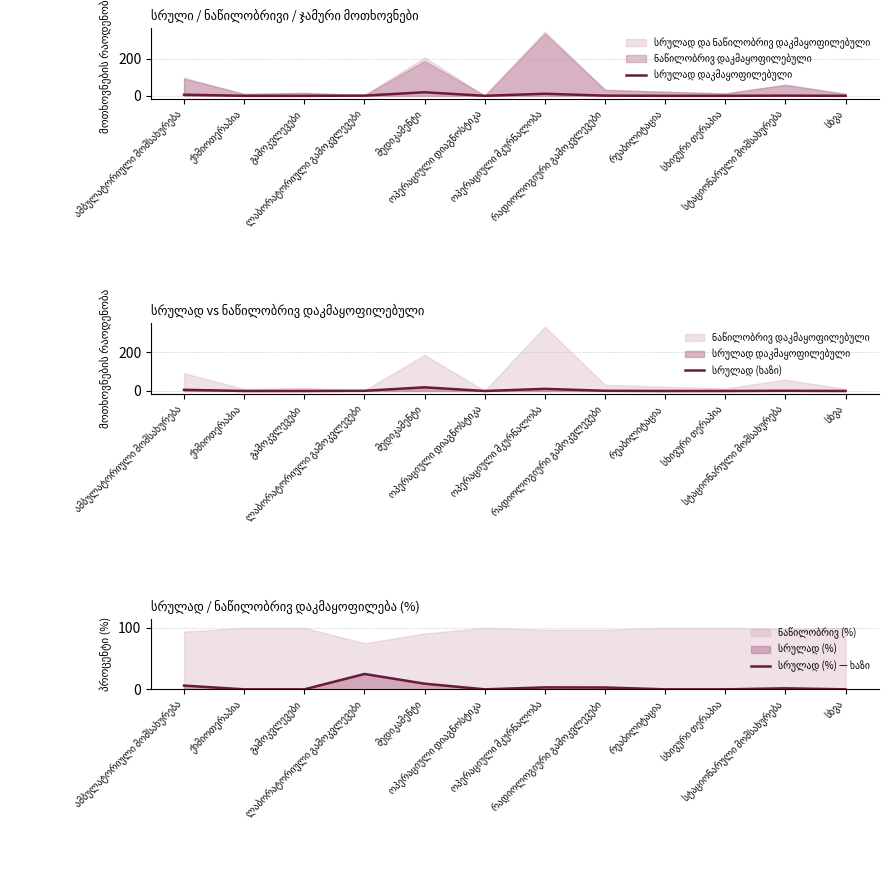

True or false: სრულად (%) — ხაზი and სრულად (ხაზი) intersect in this chart.

True